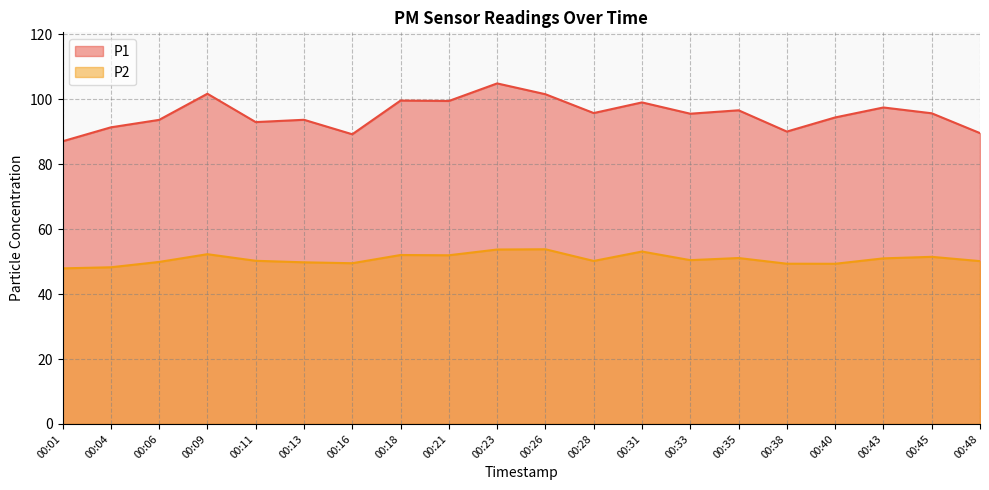

What are all the series names shown in the legend?

P1, P2